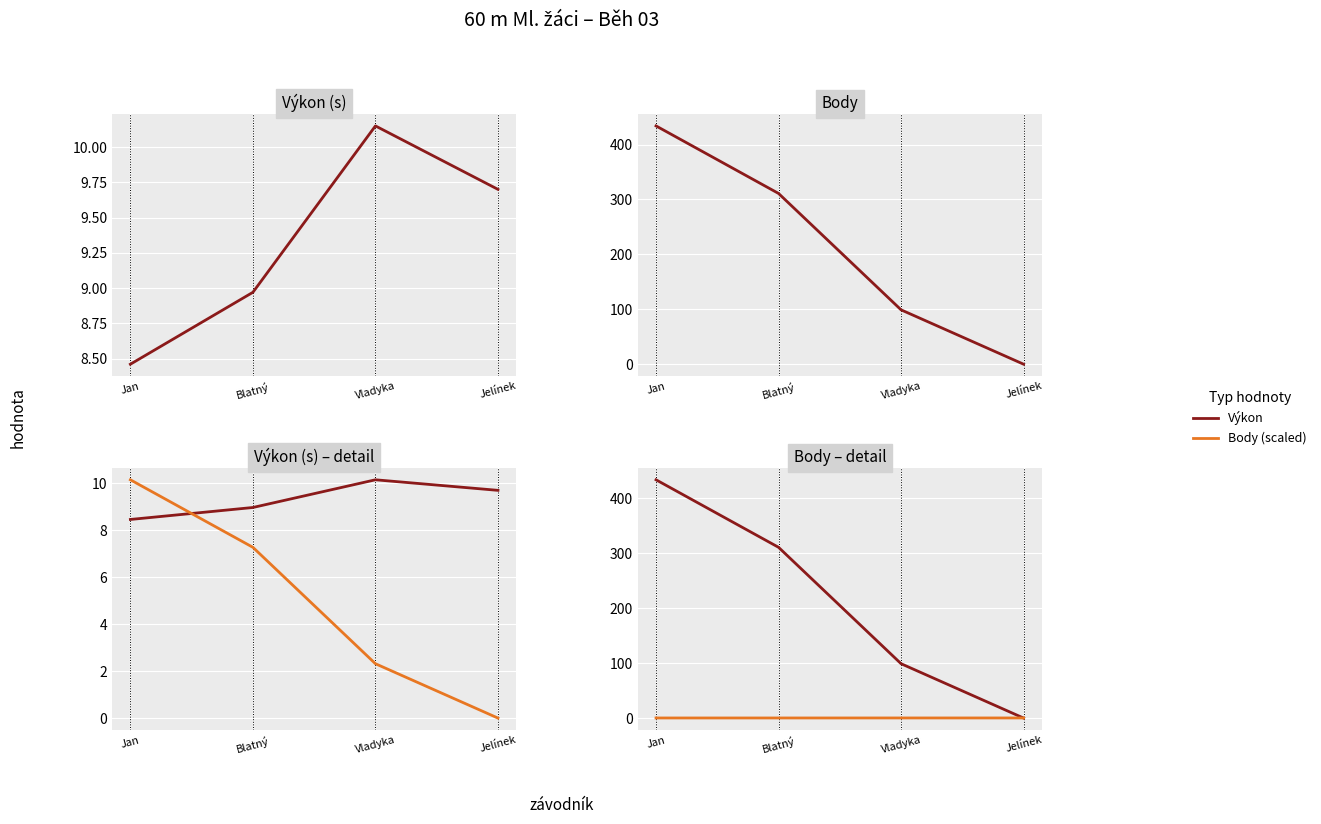

What is the total value across all series at Jelínek?

0.2